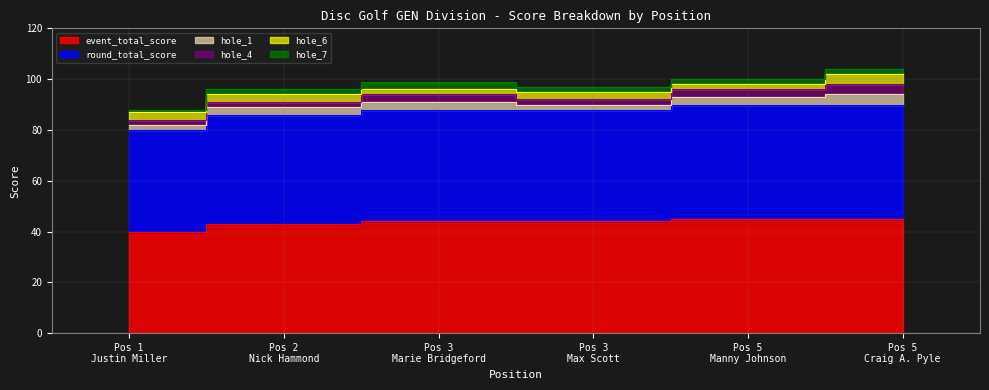

Reading left to right, what are all the values shown in this chart?

event_total_score: 1=40	2=43	3=44	3=44	5=45	5=45
round_total_score: 1=40	2=43	3=44	3=44	5=45	5=45
hole_1: 1=2	2=3	3=3	3=2	5=3	5=4
hole_4: 1=2	2=2	3=3	3=2	5=3	5=4
hole_6: 1=3	2=3	3=2	3=3	5=2	5=4
hole_7: 1=1	2=2	3=3	3=2	5=2	5=2